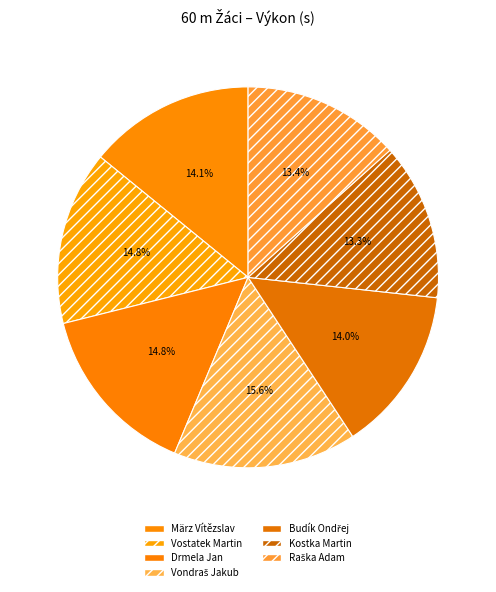

How many slices are in this pie chart?

7